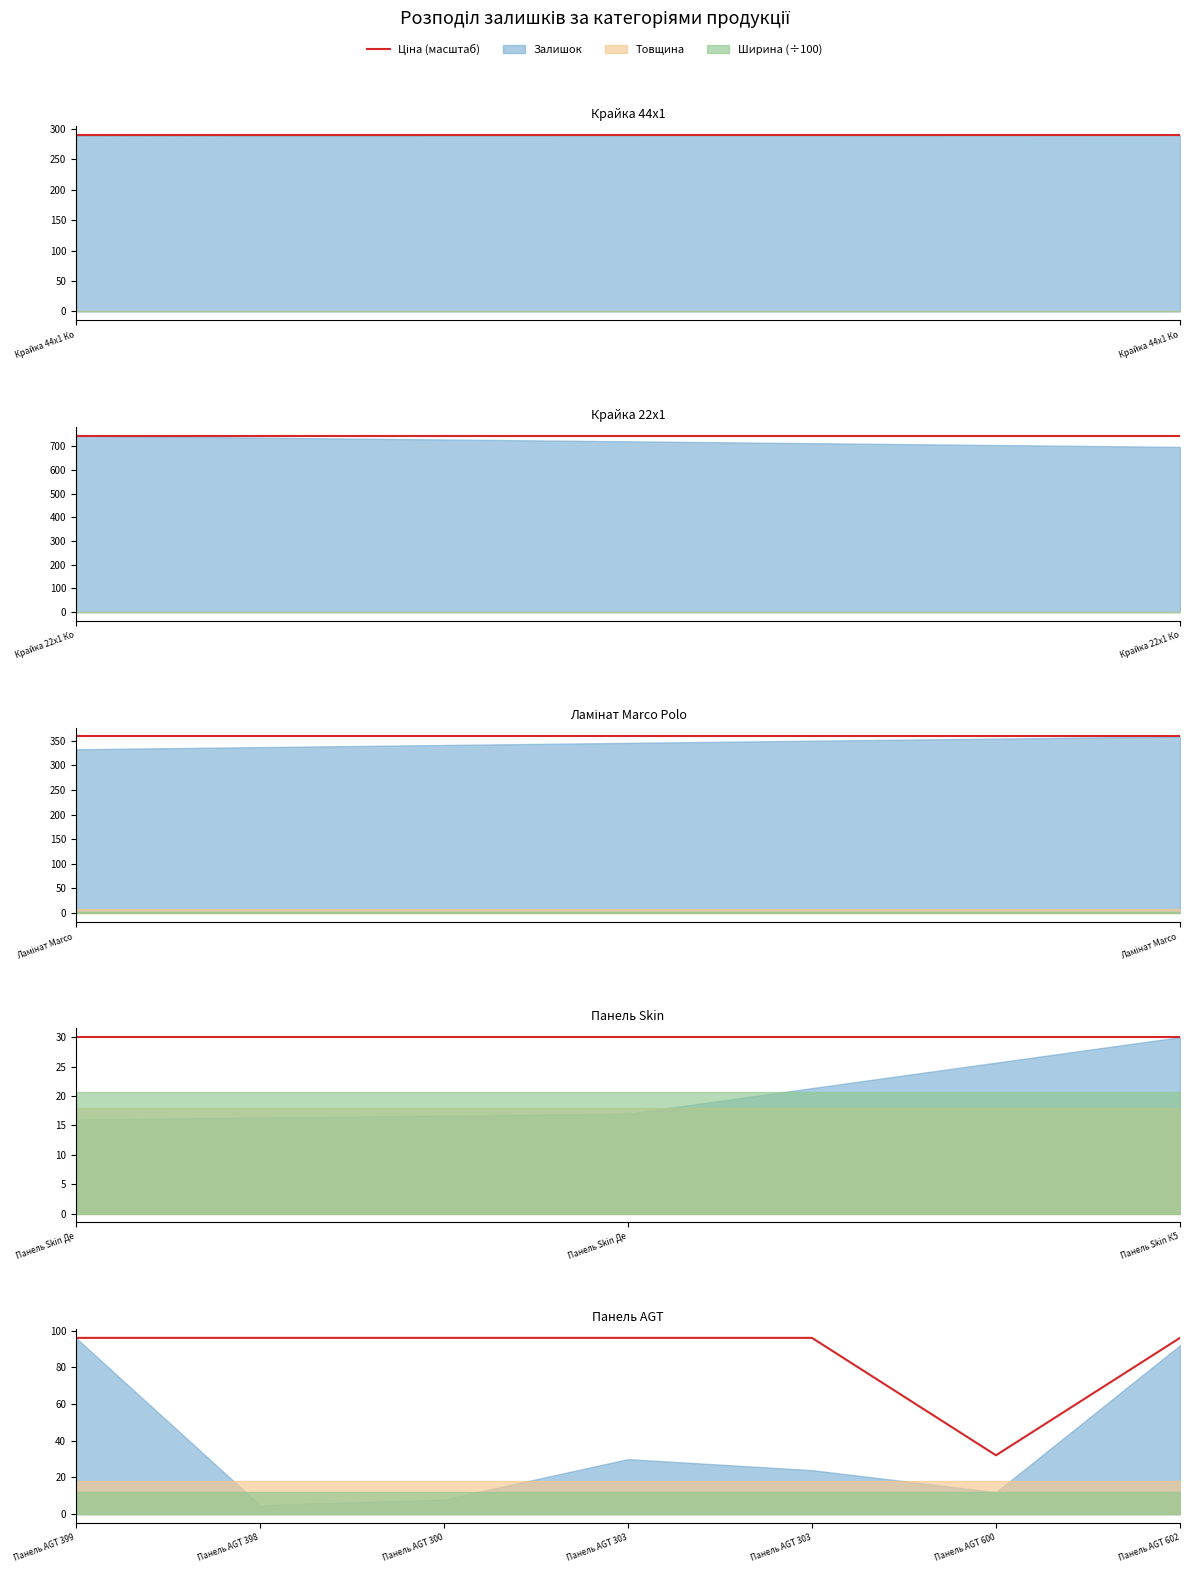

What is the difference between the maximum and minimum values?

63.9